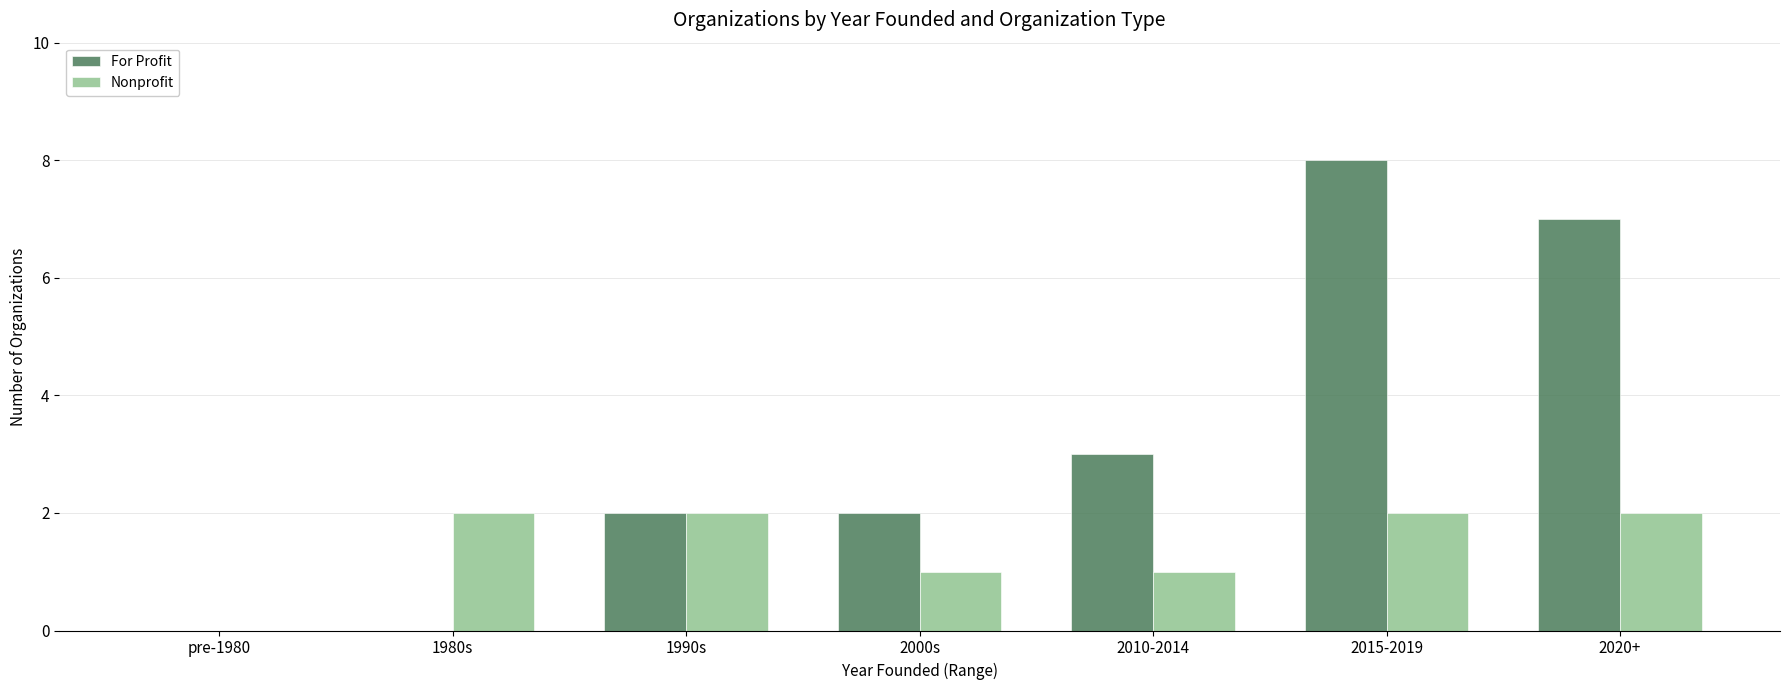

Which series has the widest spread of values?

For Profit